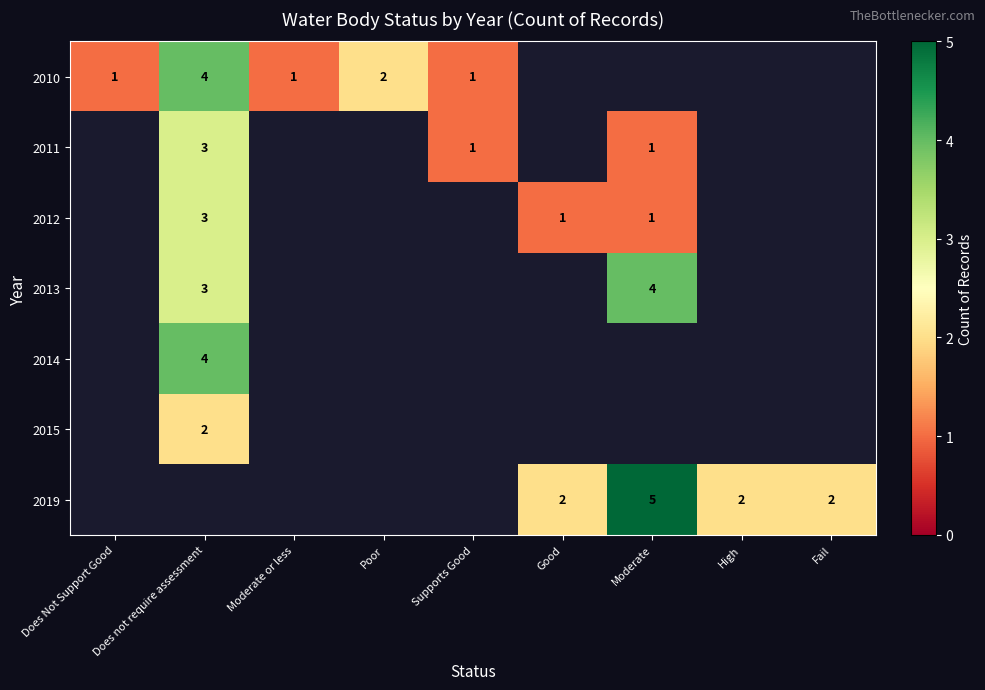

The 2012 series shows 3 at Does not require assessment. True or false?

True